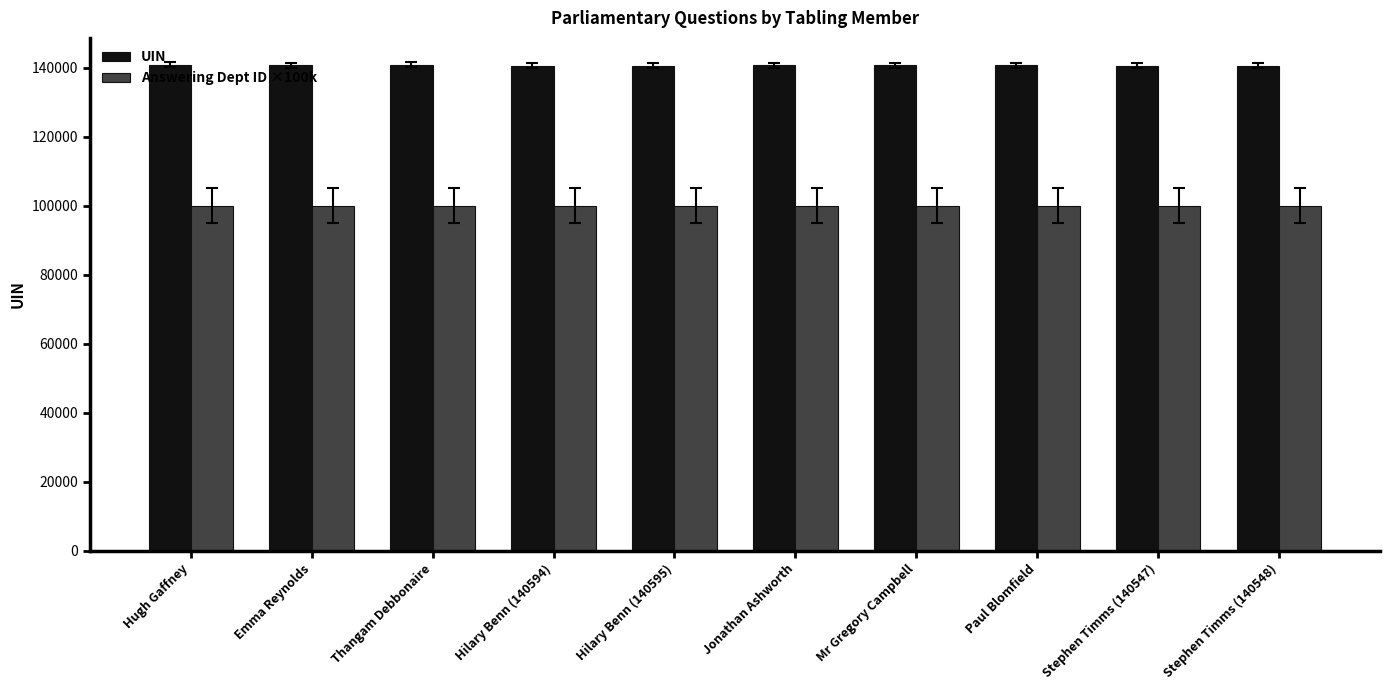

Read the UIN value at Emma Reynolds.

140712